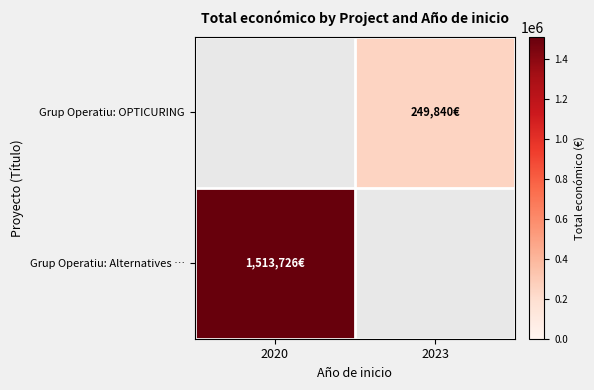

Which category has the highest value in the Grup Operatiu: OPTICURING series?

2020